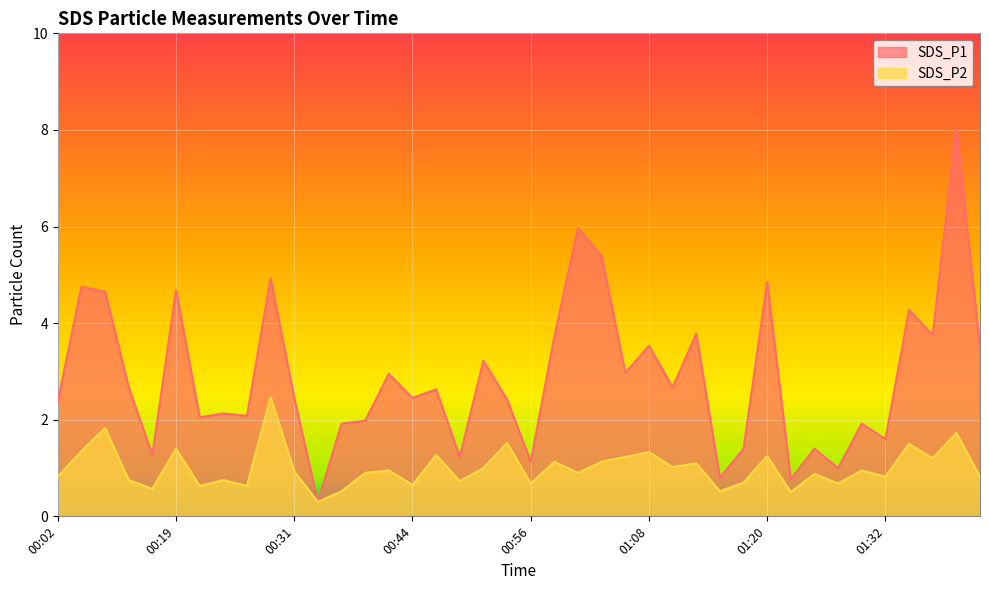

What are all the series names shown in the legend?

SDS_P1, SDS_P2